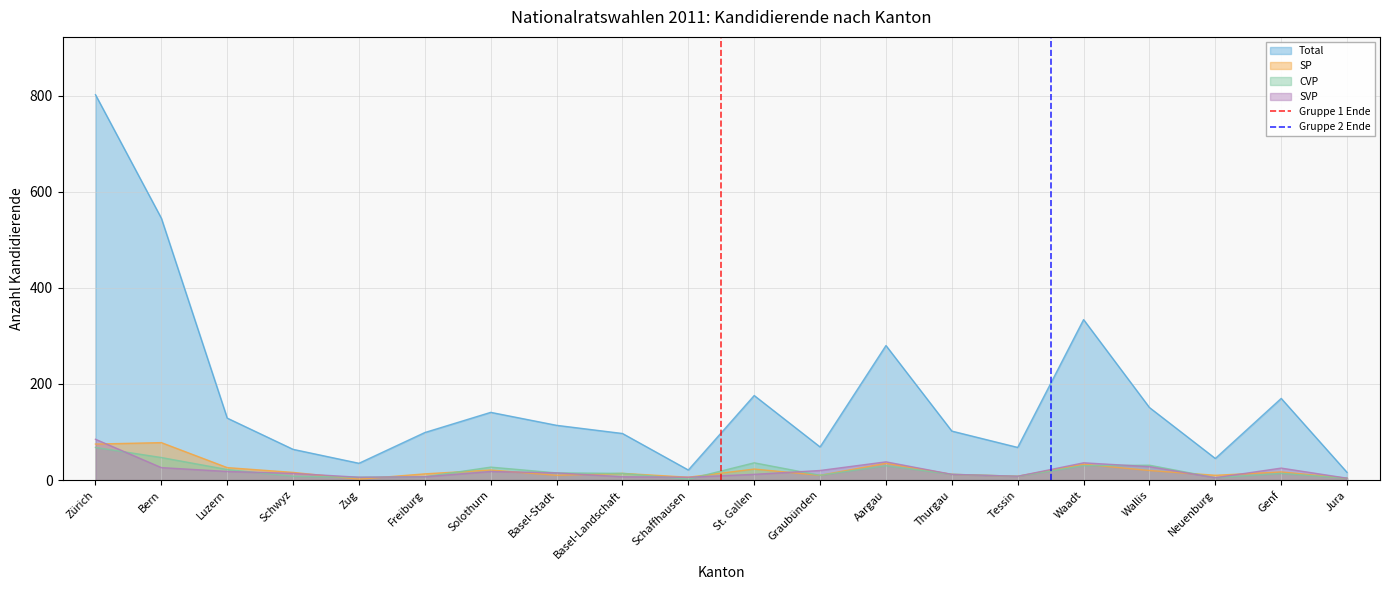

The value of Total at Solothurn is 212. True or false?

False